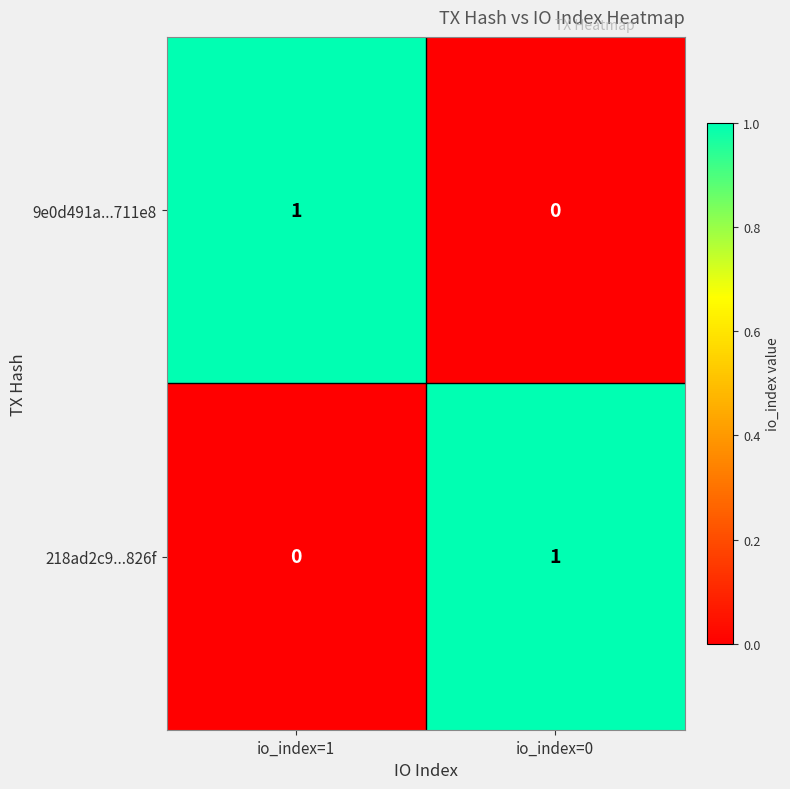

At how many categories does at least one series exceed 0?

2